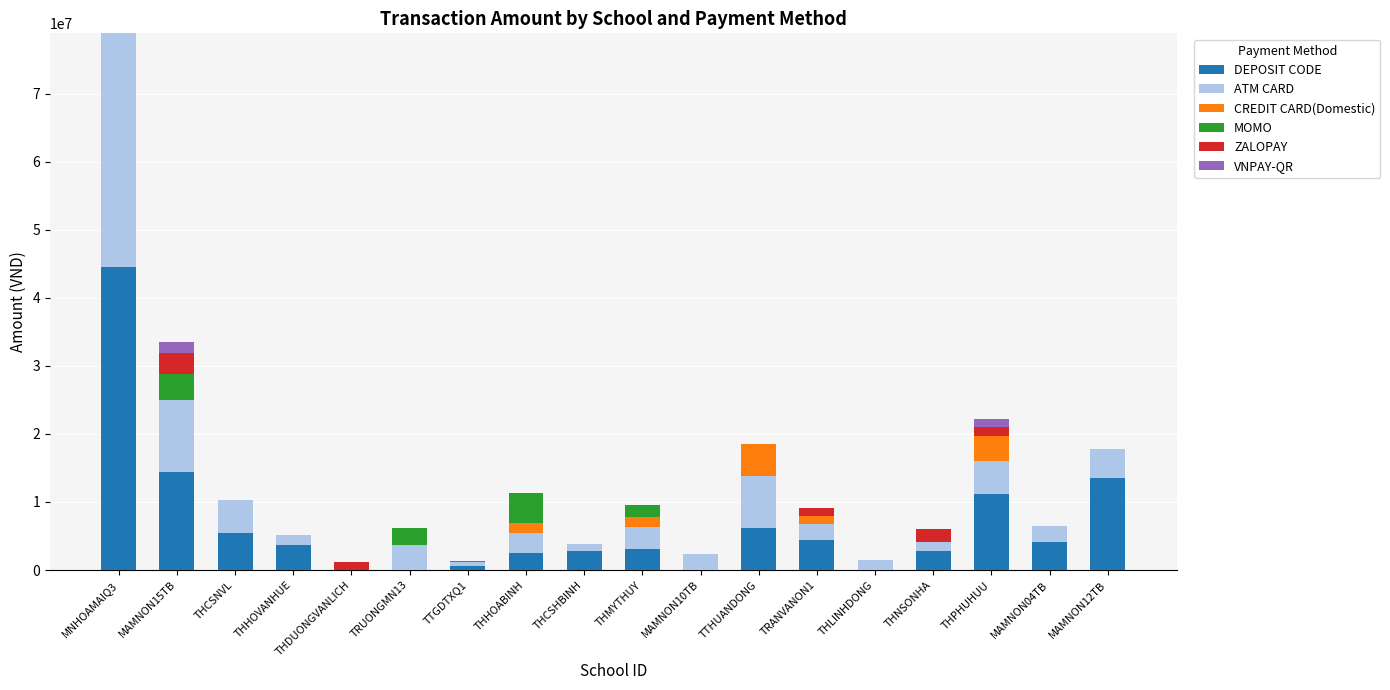

At which category is the sum across all series the highest?

MNHOAMAIQ3